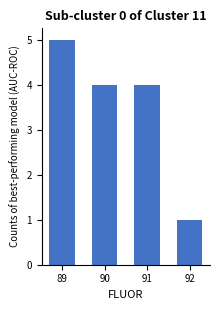

What value does the data have at 91?

4